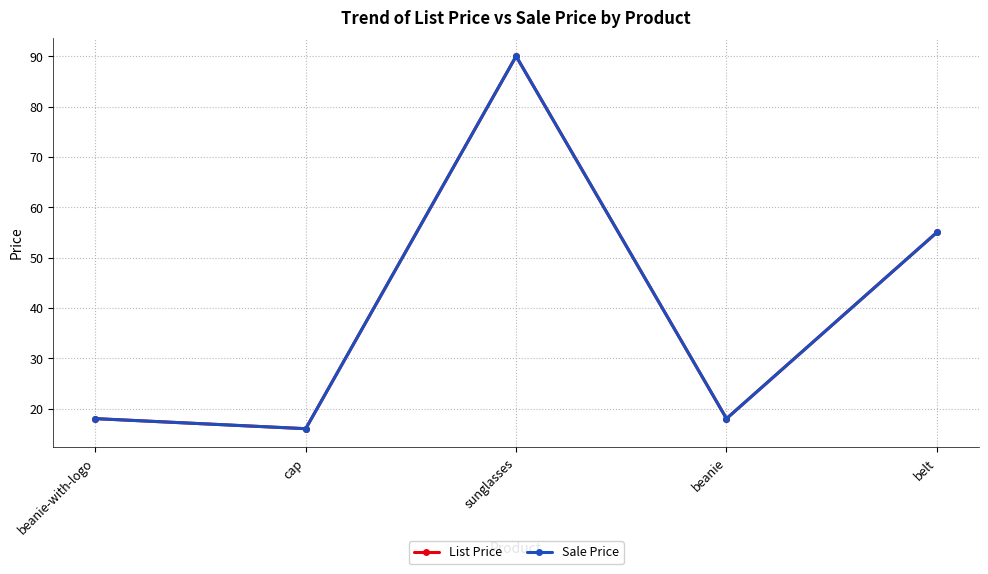

Reading left to right, what are all the values shown in this chart?

List Price: 18	16	90	18	55
Sale Price: 18	16	90	18	55